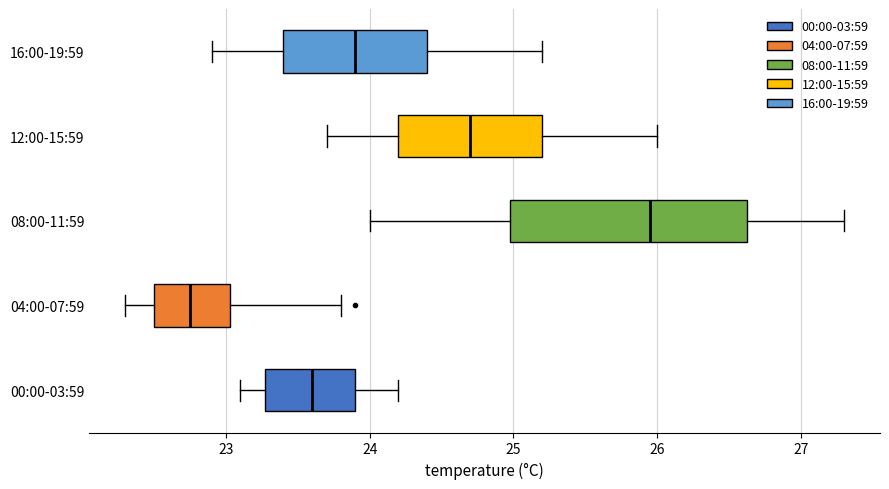

Reading bottom to top, transcribe this box plot: for each box, give where its median line is, the range the box spans, and where its two whiskers end, as read against the x-axis. The values are not printed on the chart, so give them approximately, as read against the axis.

00:00-03:59: median 23.6, box 23.3 to 23.9, whiskers 23.1 to 24.2
04:00-07:59: median 22.8, box 22.5 to 23.0, whiskers 22.3 to 23.8
08:00-11:59: median 26.0, box 25.0 to 26.6, whiskers 24.0 to 27.3
12:00-15:59: median 24.7, box 24.2 to 25.2, whiskers 23.7 to 26.0
16:00-19:59: median 23.9, box 23.4 to 24.4, whiskers 22.9 to 25.2